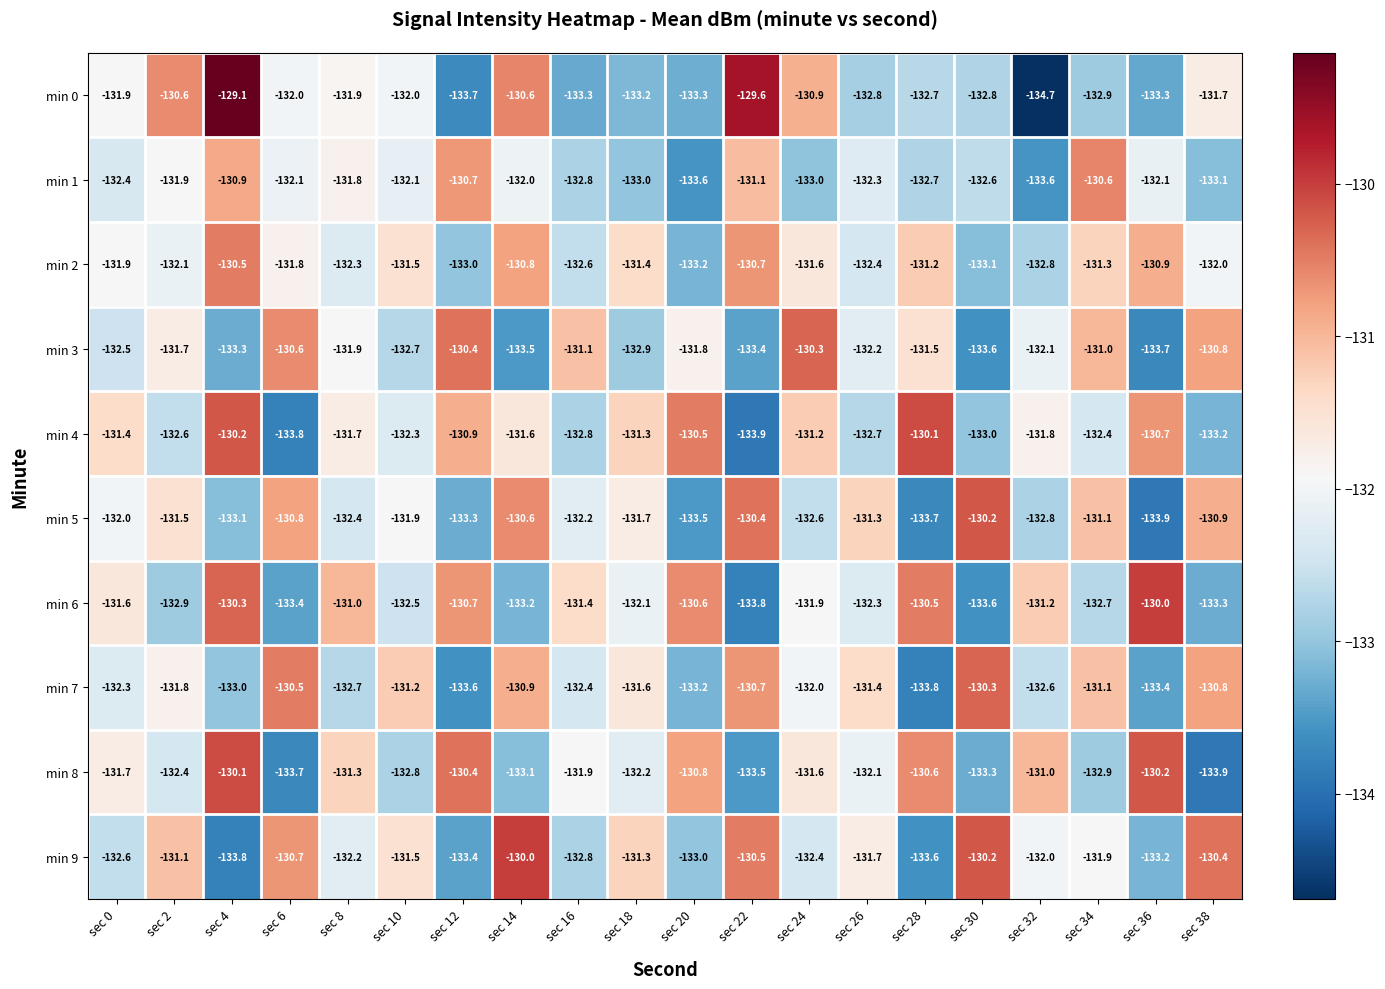

What is the difference between the min 6 values at sec 30 and sec 10?

1.1